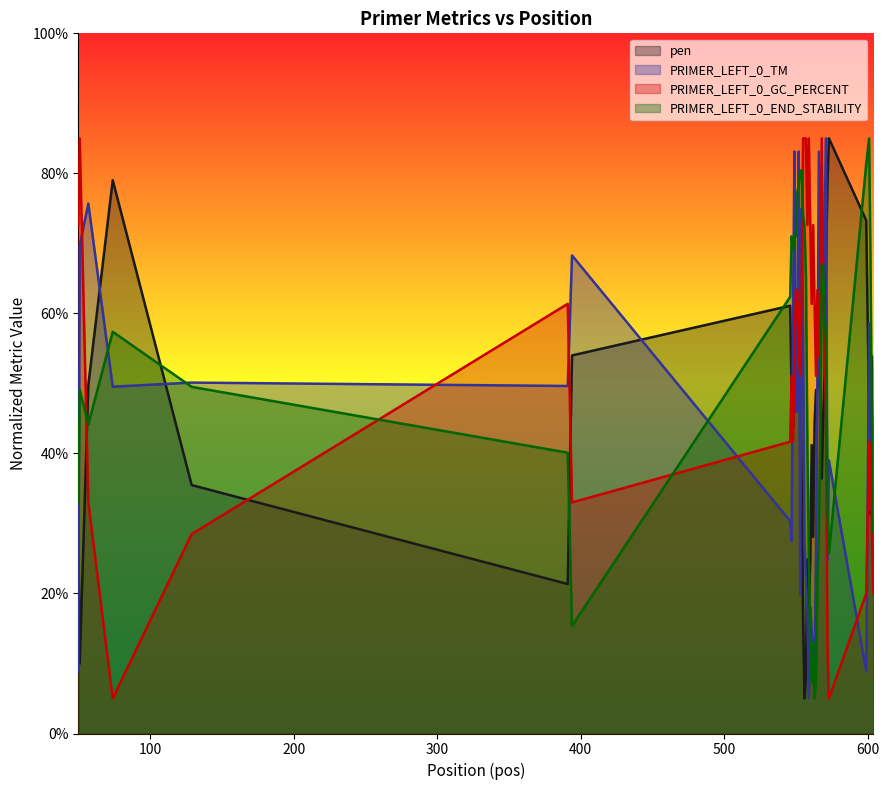

Which series has the largest total across all categories?

PRIMER_LEFT_0_GC_PERCENT